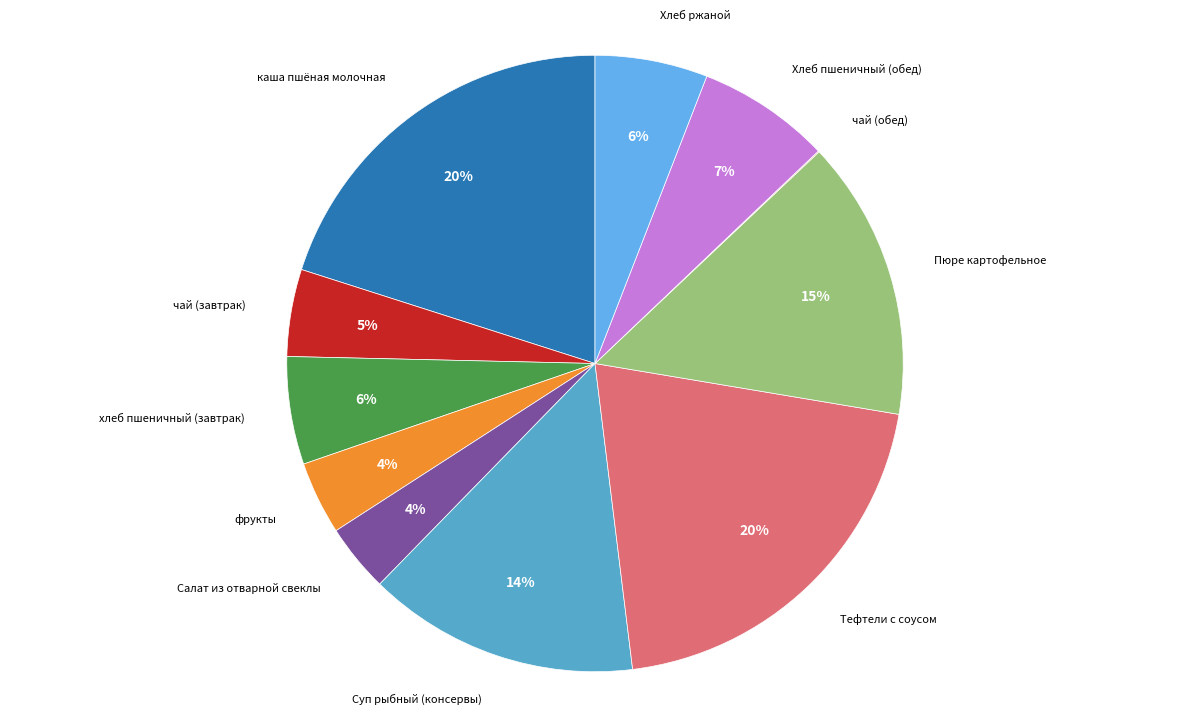

Is it true that Тефтели с соусом is 20% of the pie?

True